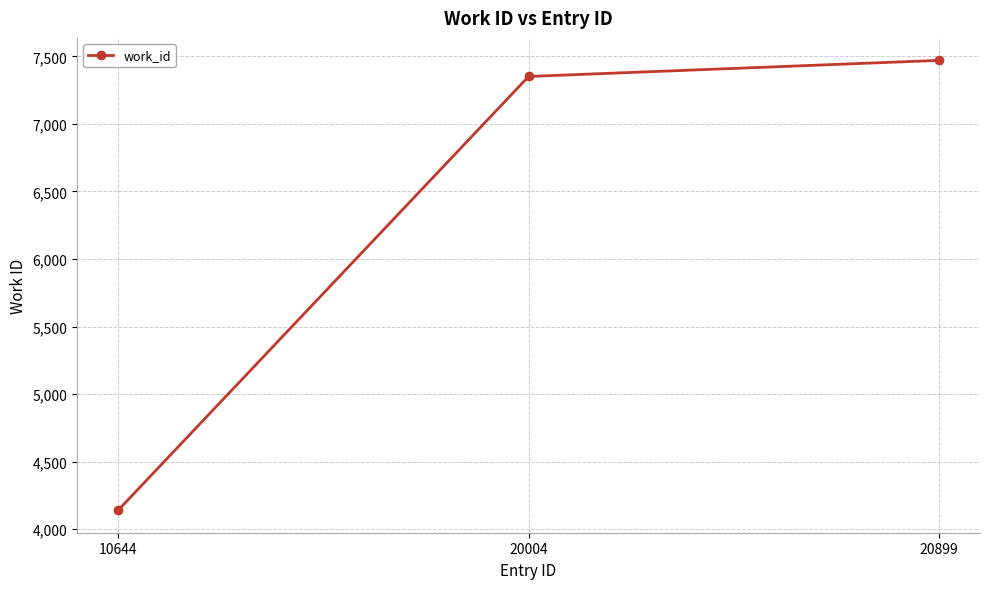

Count the number of data series in this chart.

1